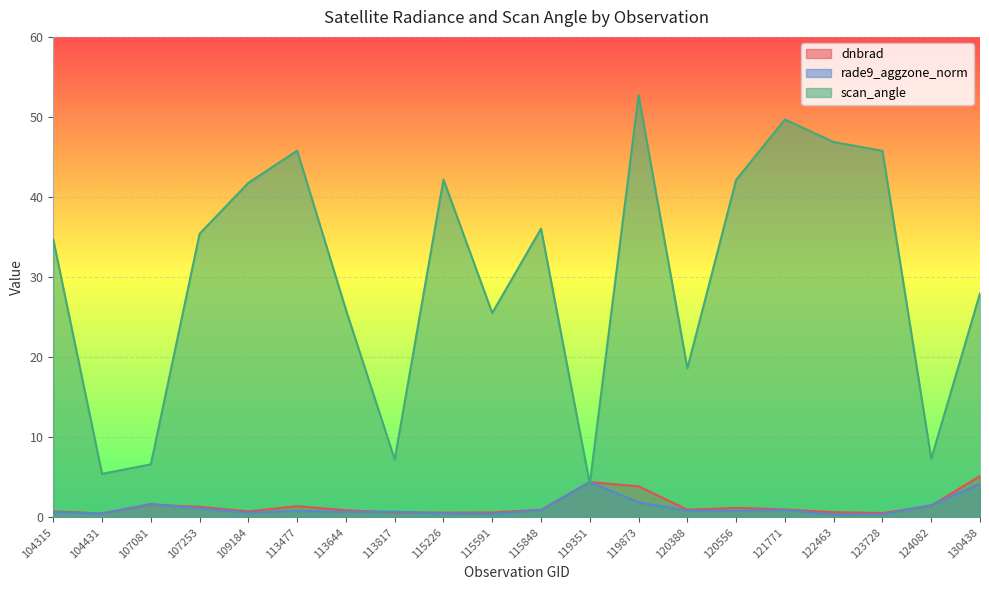

At which label is scan_angle closest to 28?

130438